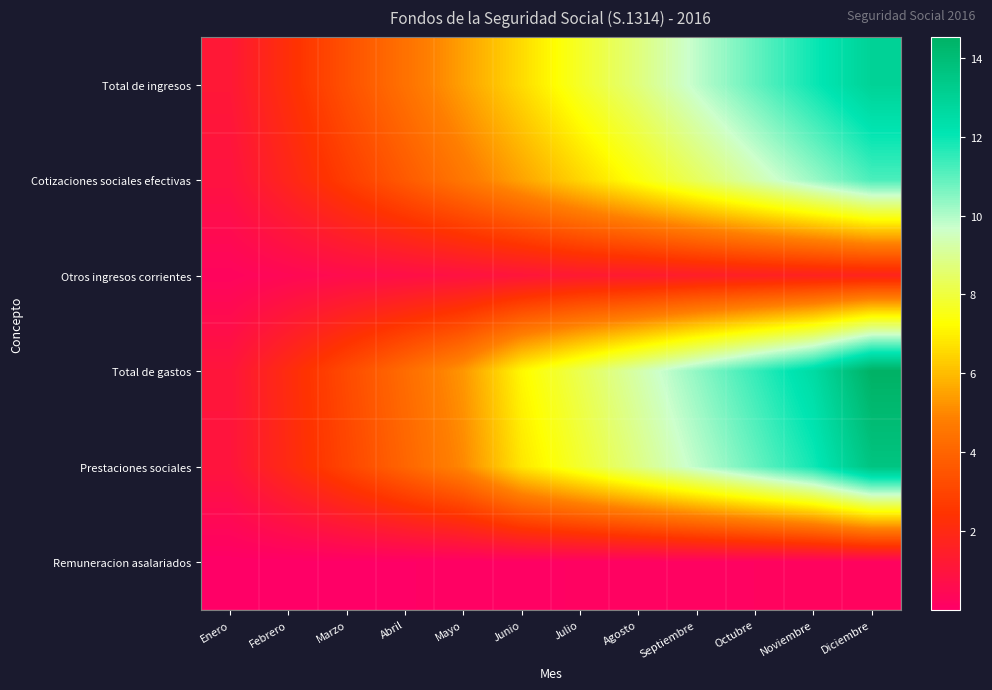

Which category has the highest value across all series?

Diciembre